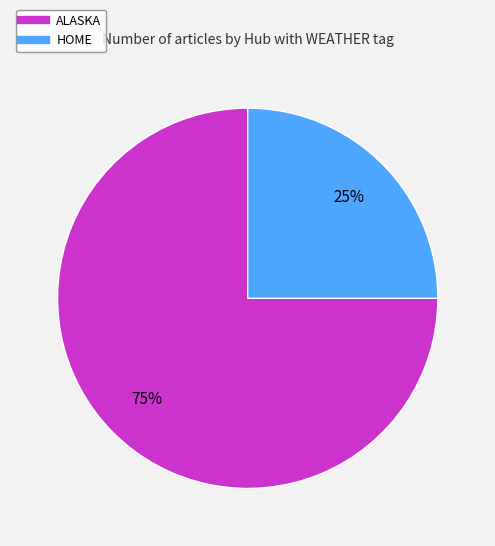

To the nearest percent, what is the difference between the largest and smallest slice percentages?

50%